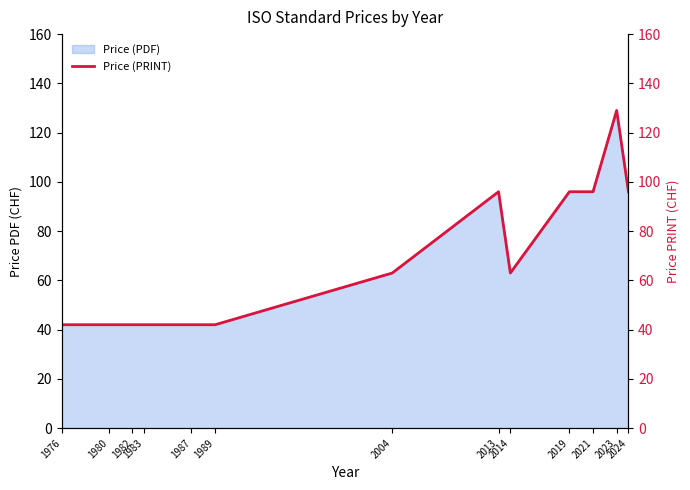

How many points are higher than both their immediate neighbors (excluding endpoints)?

2